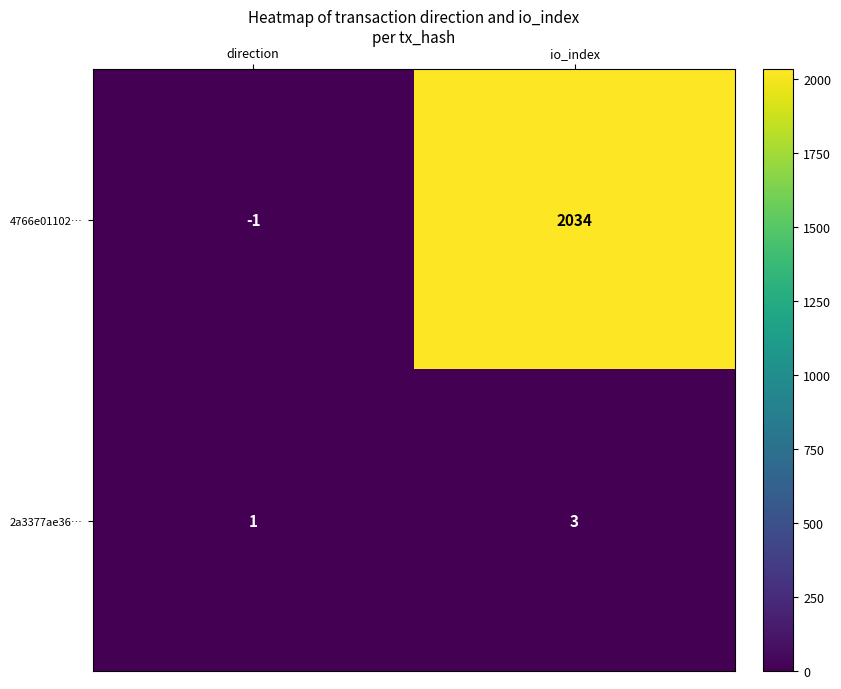

The value of 4766e01102… at direction is -1. True or false?

True